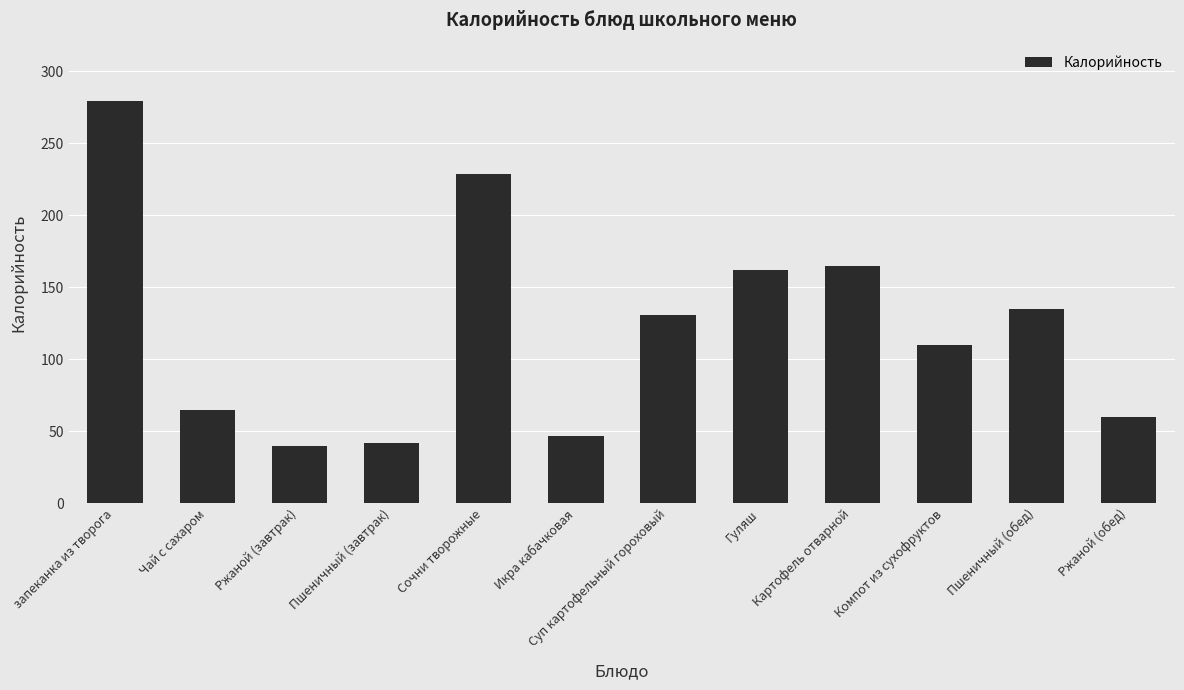

What is the sum of all values?

1464.7